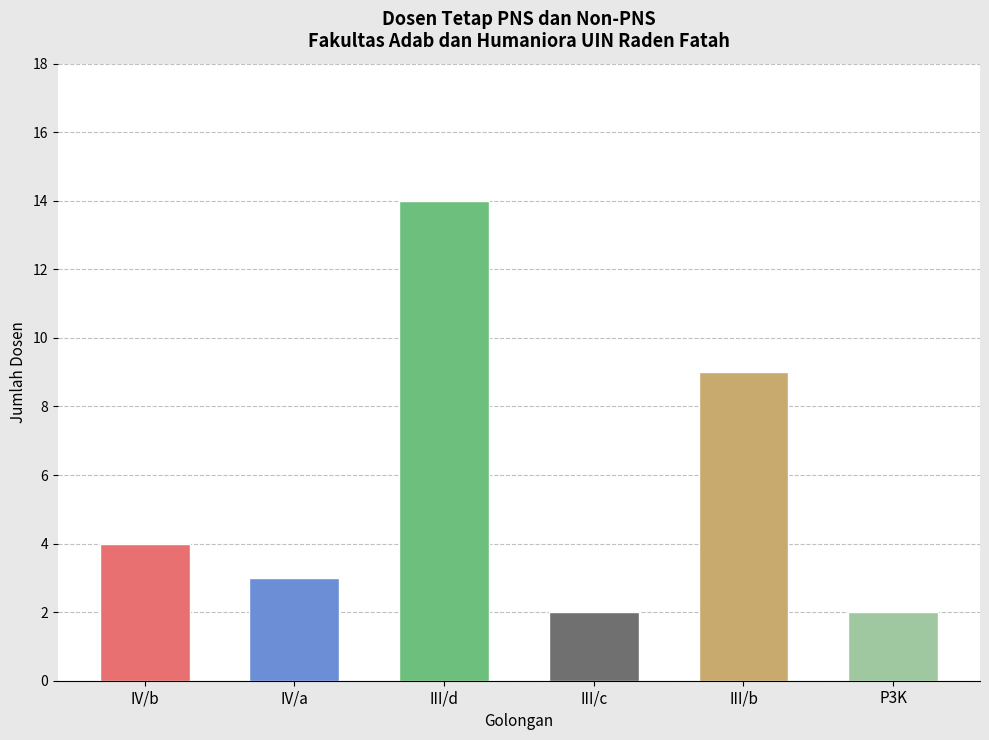

What is the difference between the values at III/b and P3K?

7